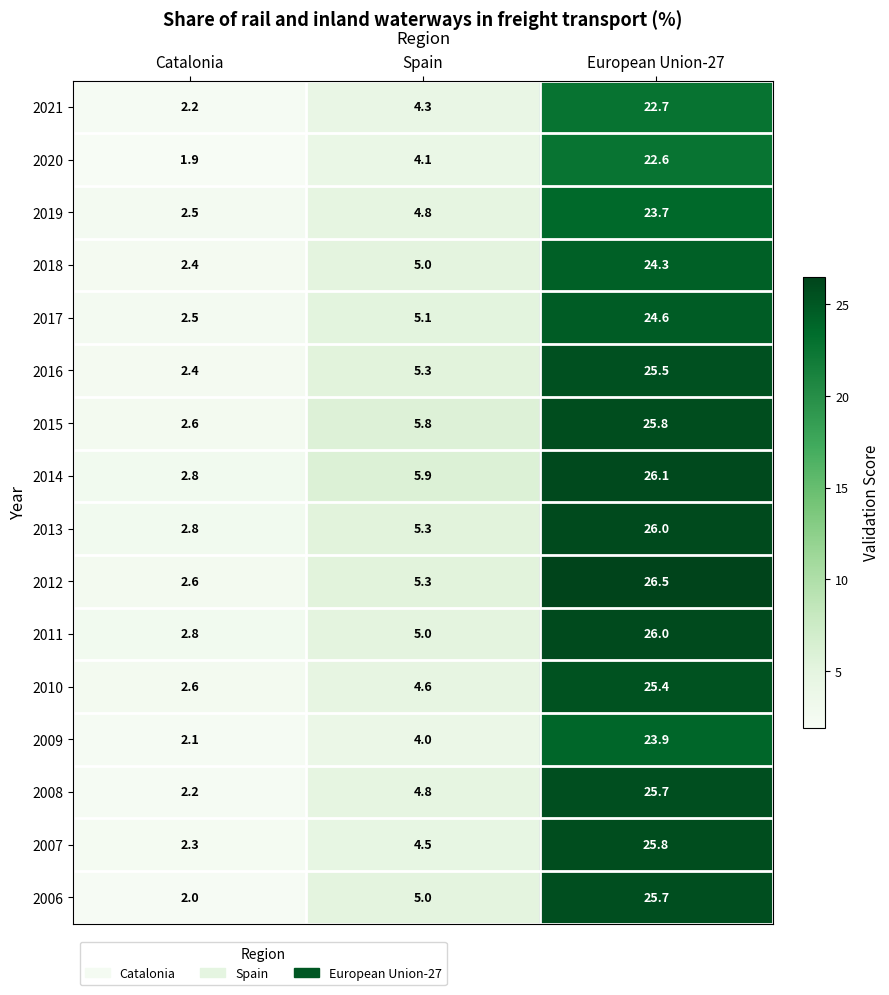

Rank the categories by 2011 value from lowest to highest.

Catalonia, Spain, European Union-27